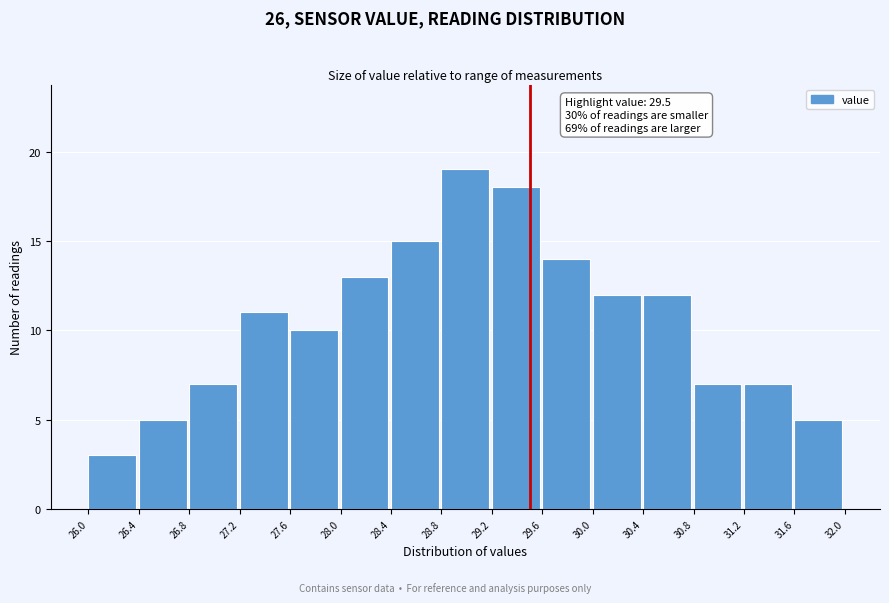

Over which range of the x-axis is the bar tallest?

28.8 to 29.2